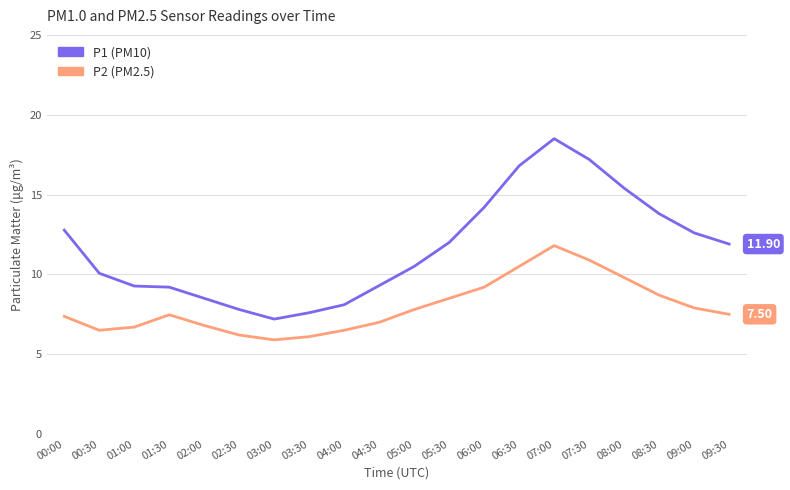

Does the chart display data point markers on the line(s)?

No